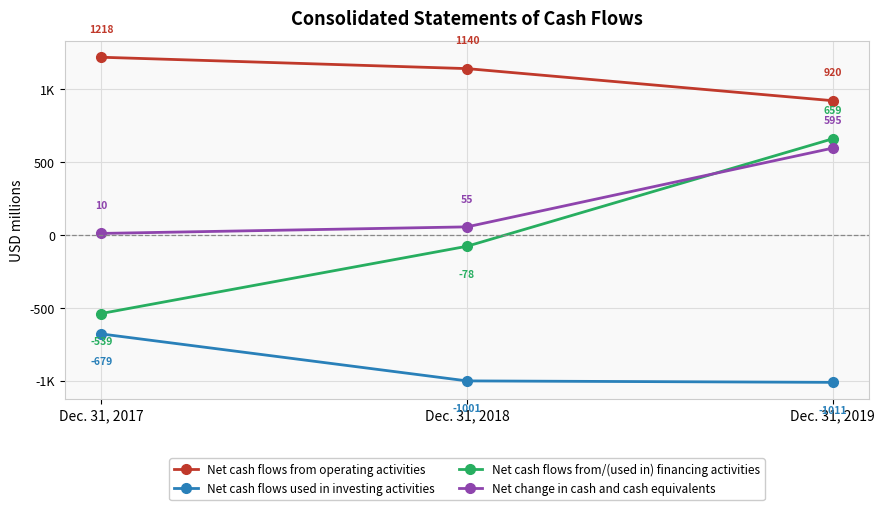

Does the chart display data point markers on the line(s)?

Yes